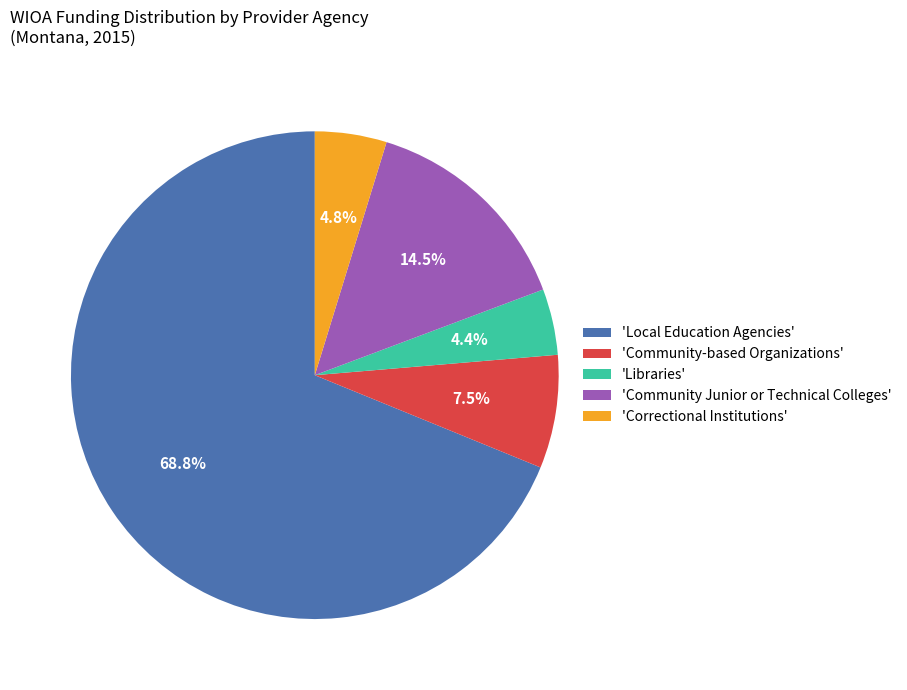

To the nearest percent, what is the difference between the largest and smallest slice percentages?

64%